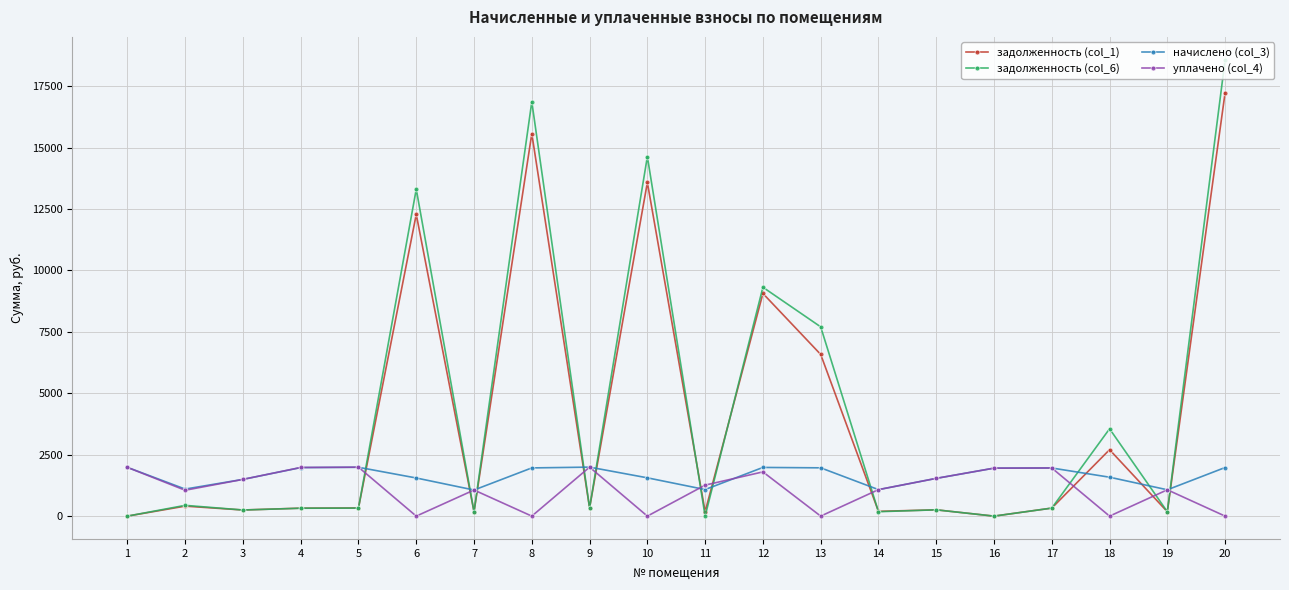

How many interior local peaks does the уплачено (col_4) series have?

6